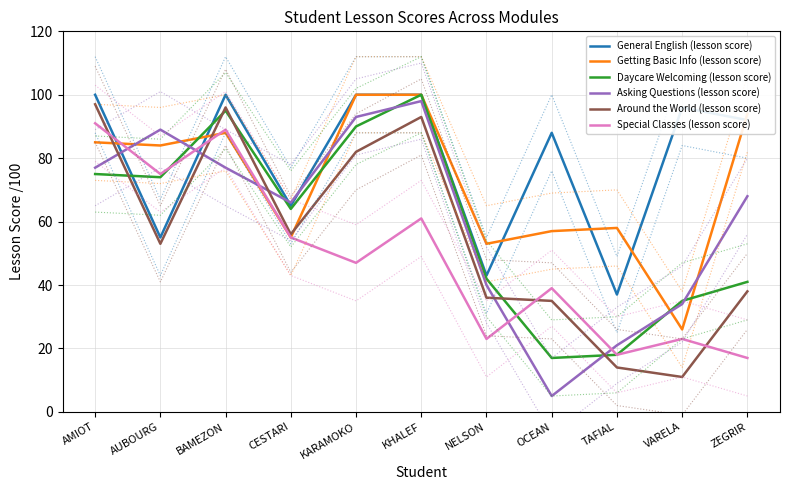

True or false: Getting Basic Info (lesson score) and Around the World (lesson score) intersect in this chart.

True